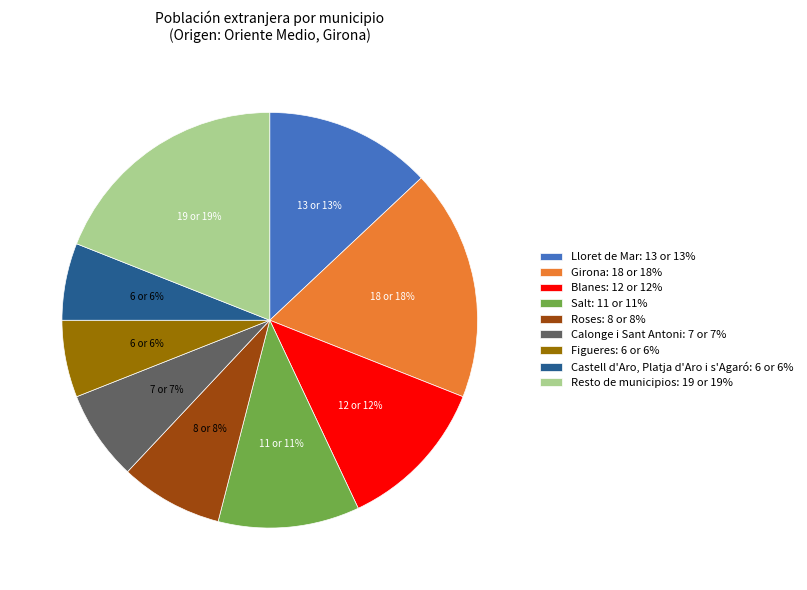

The Resto de municipios slice represents 19% of the pie. True or false?

True